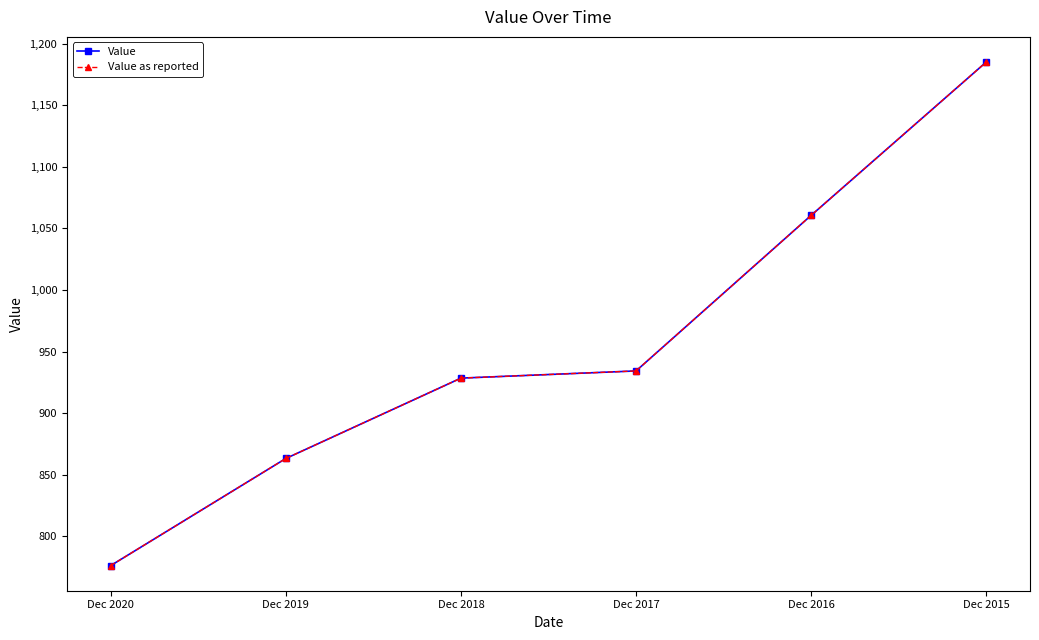

True or false: Value and Value as reported cross at least once.

False